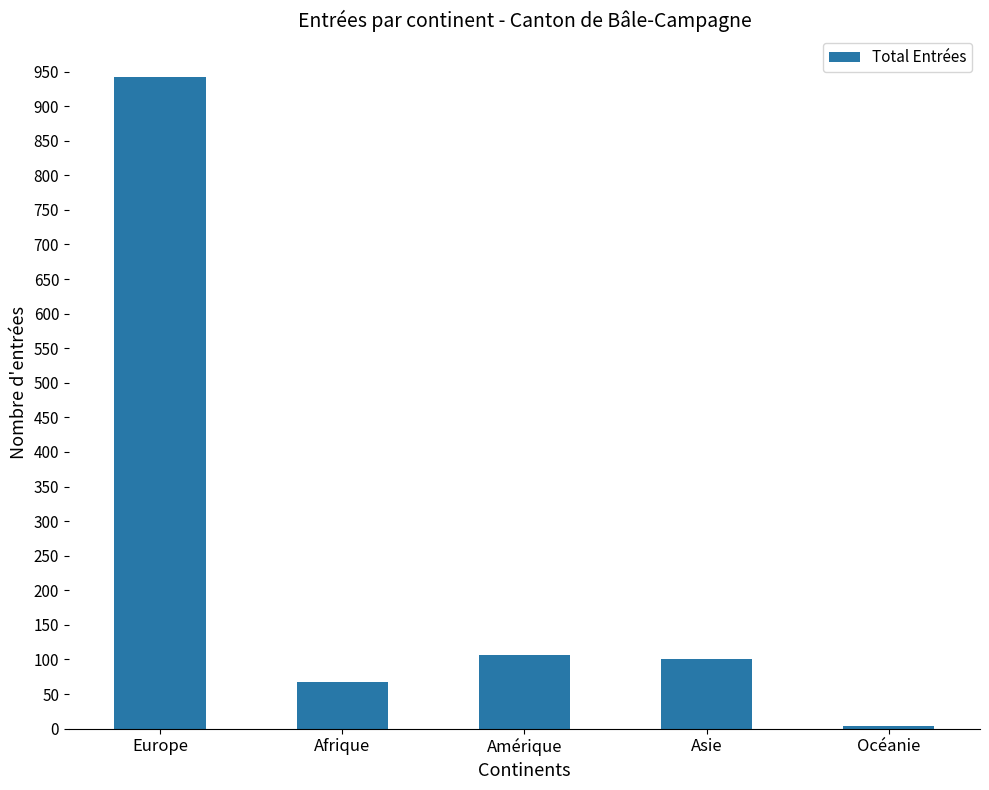

What is the sum of all values?

1219